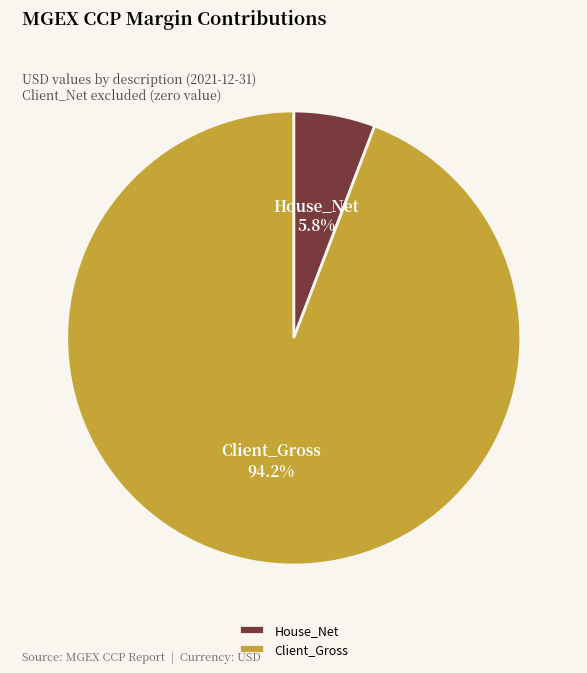

Rank the categories by value from lowest to highest.

House_Net, Client_Gross